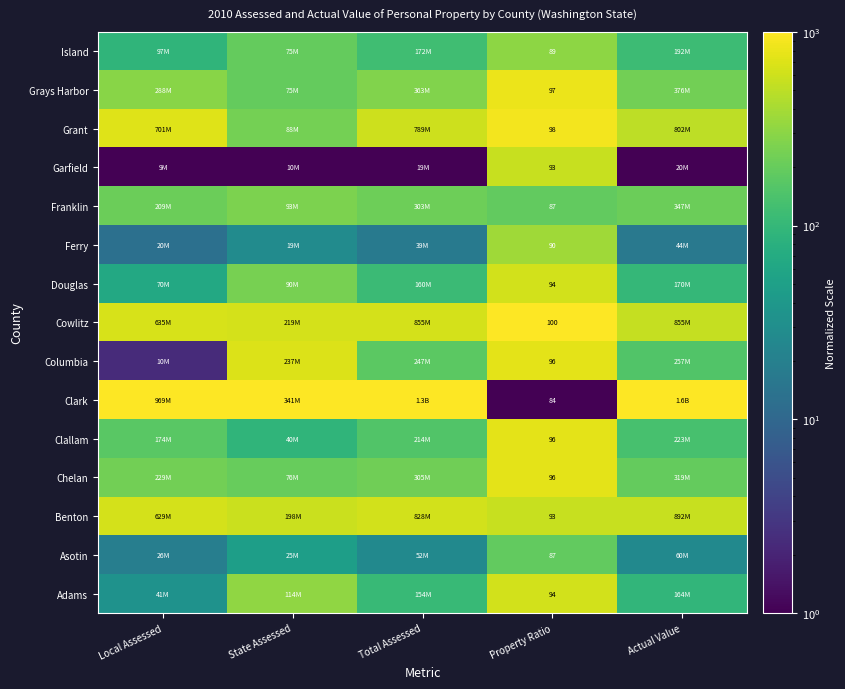

Is it true that Cowlitz equals 892.8 at State Assessed?

False